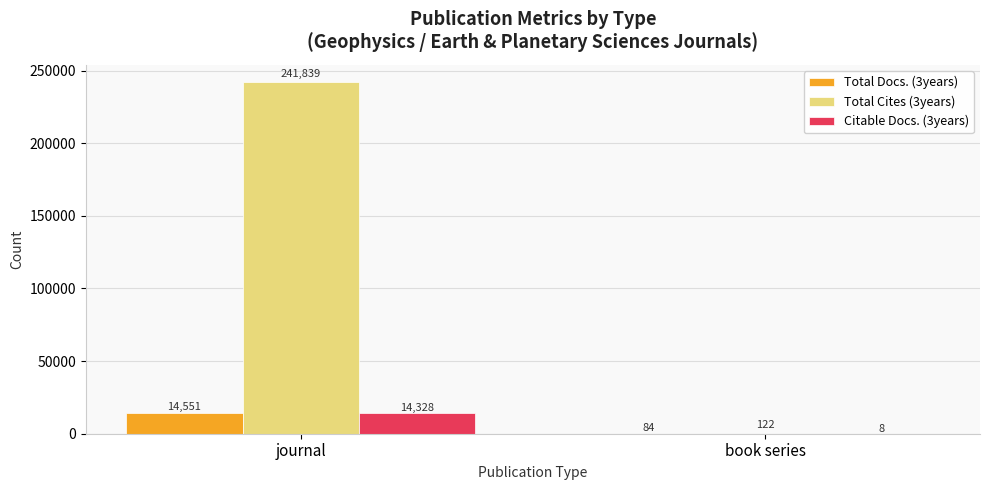

Is it true that Total Docs. (3years) equals 25498 at journal?

False